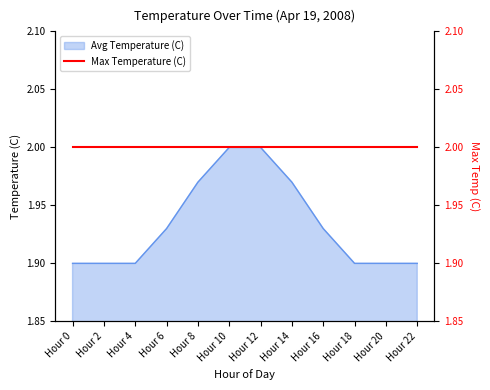

Reading left to right, what are all the values shown in this chart?

Hour 0=1.9	Hour 2=1.9	Hour 4=1.9	Hour 6=1.9	Hour 8=2.0	Hour 10=2.0	Hour 12=2.0	Hour 14=2.0	Hour 16=1.9	Hour 18=1.9	Hour 20=1.9	Hour 22=1.9